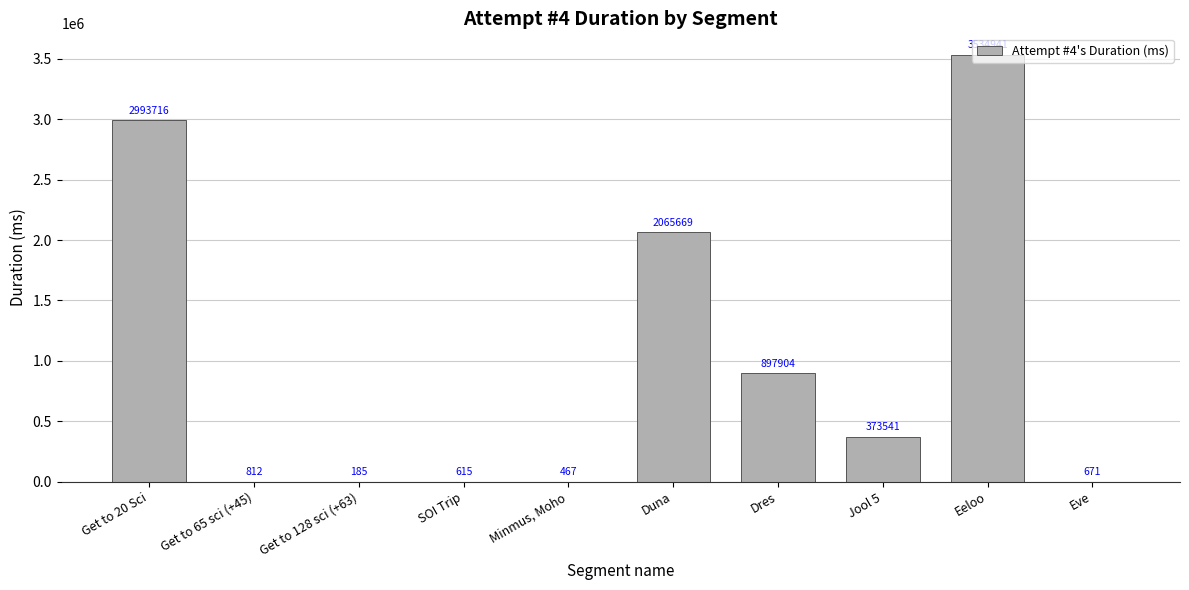

What is the average value?

986852